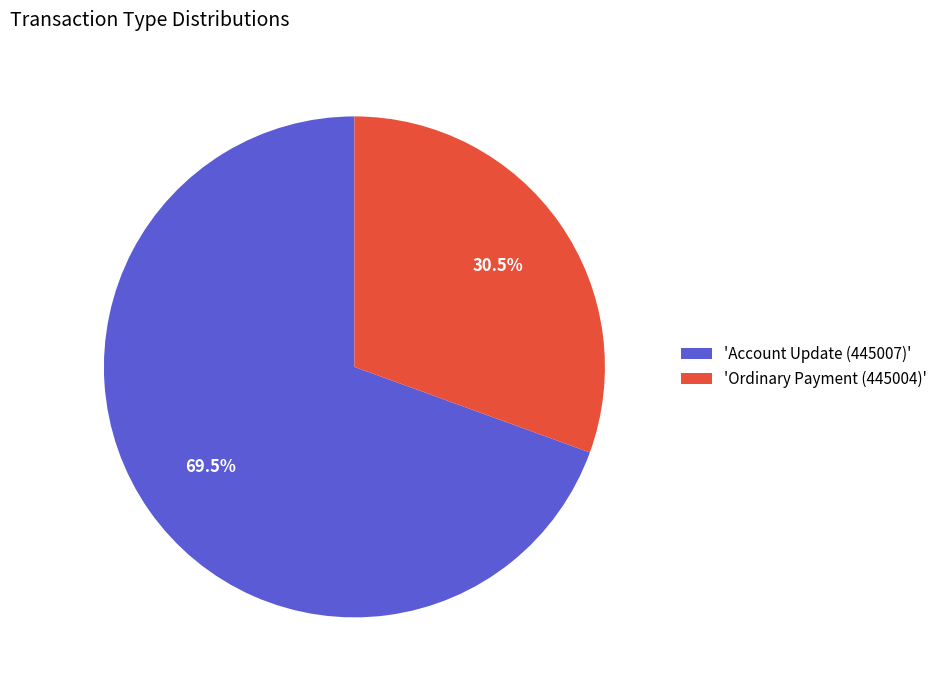

What is the smallest slice in the pie chart?

'Ordinary Payment (445004)'